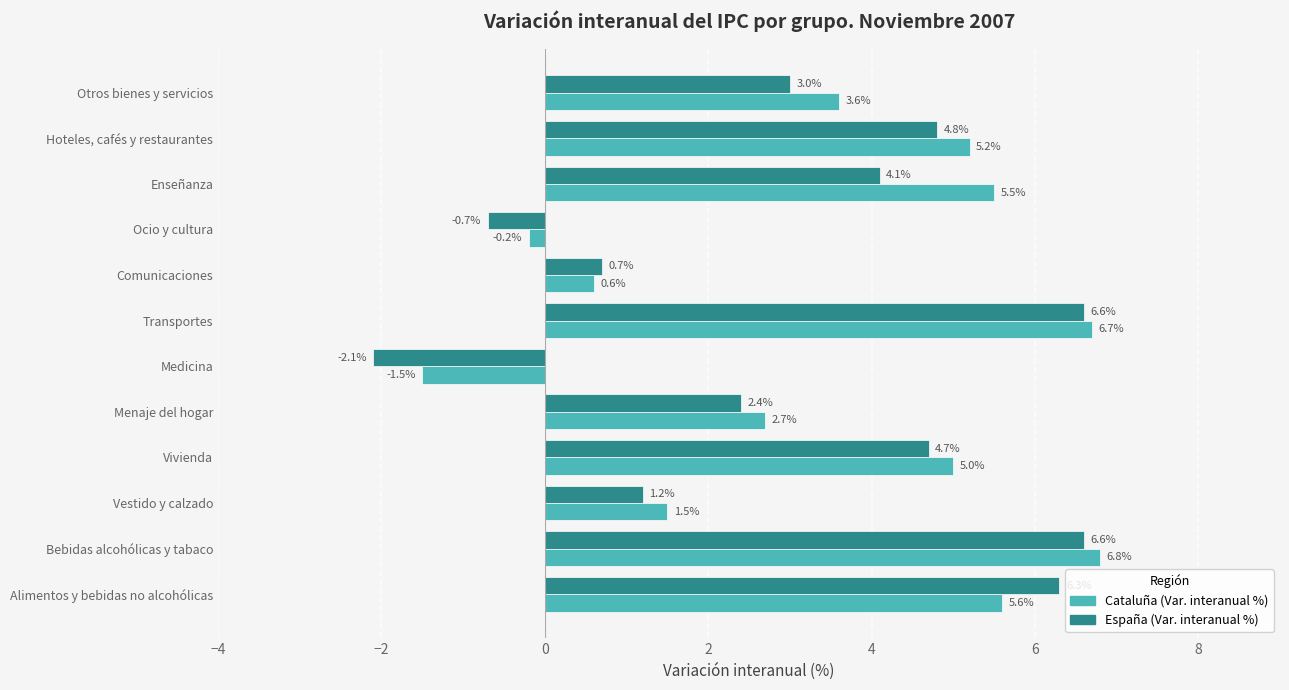

Rank the series by their maximum value, from lowest to highest.

España (Var. interanual %), Cataluña (Var. interanual %)